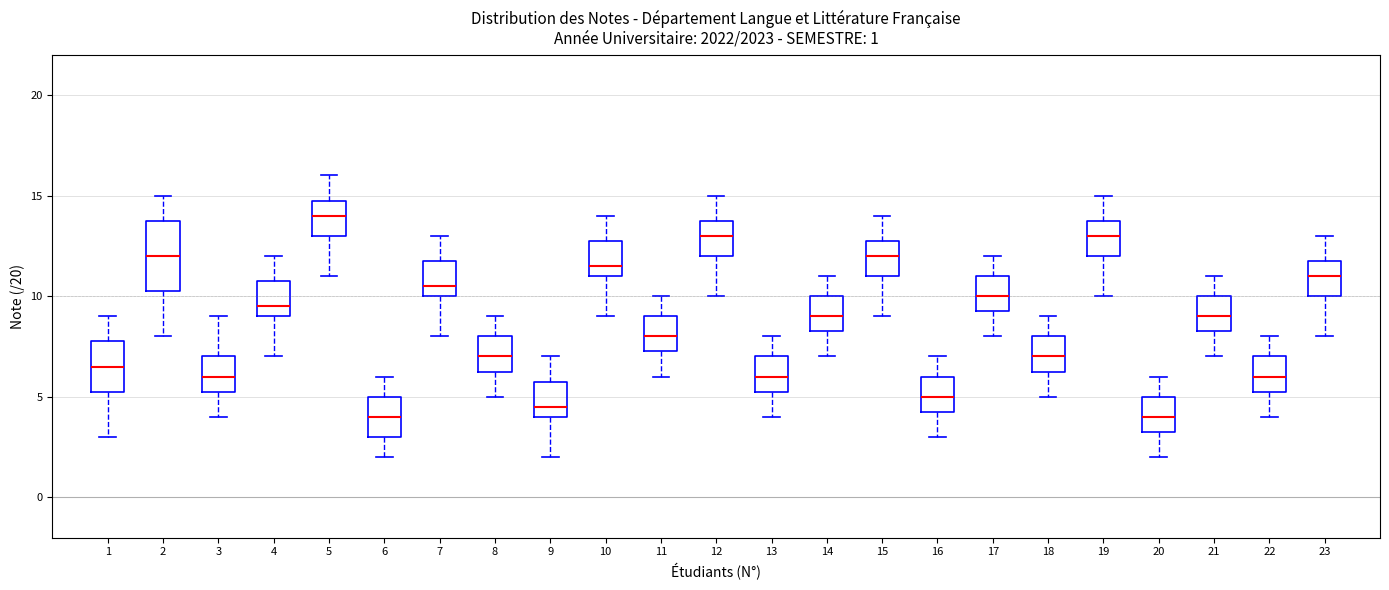

Comparing the boxes themselves (not the whiskers), which one is the tallest?

2